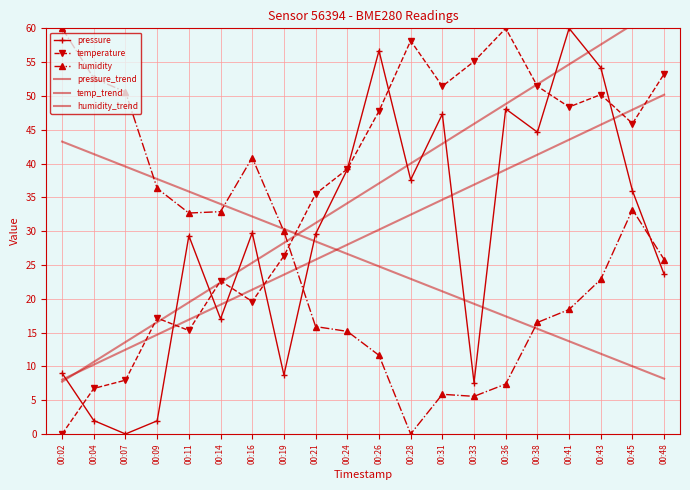

Reading left to right, what are all the values shown in this chart?

pressure: 00:02=9.0	00:04=2.0	00:07=0.0	00:09=1.9	00:11=29.3	00:14=17.0	00:16=29.8	00:19=8.7	00:21=29.6	00:24=39.1	00:26=56.7	00:28=37.6	00:31=47.3	00:33=7.6	00:36=48.1	00:38=44.6	00:41=60.0	00:43=54.2	00:45=36.0	00:48=23.6
temperature: 00:02=0.0	00:04=6.7	00:07=8.0	00:09=17.1	00:11=15.3	00:14=22.7	00:16=19.6	00:19=26.3	00:21=35.5	00:24=39.2	00:26=47.8	00:28=58.2	00:31=51.4	00:33=55.1	00:36=60.0	00:38=51.4	00:41=48.4	00:43=50.2	00:45=45.9	00:48=53.3
humidity: 00:02=60.0	00:04=52.6	00:07=50.6	00:09=36.3	00:11=32.7	00:14=32.9	00:16=40.9	00:19=29.9	00:21=15.9	00:24=15.2	00:26=11.6	00:28=0.0	00:31=5.9	00:33=5.6	00:36=7.4	00:38=16.5	00:41=18.4	00:43=22.9	00:45=33.2	00:48=25.8
pressure_trend: 00:02=8.0	00:04=10.3	00:07=12.5	00:09=14.7	00:11=16.9	00:14=19.1	00:16=21.3	00:19=23.6	00:21=25.8	00:24=28.0	00:26=30.2	00:28=32.4	00:31=34.7	00:33=36.9	00:36=39.1	00:38=41.3	00:41=43.5	00:43=45.7	00:45=48.0	00:48=50.2
temp_trend: 00:02=7.7	00:04=10.7	00:07=13.6	00:09=16.5	00:11=19.5	00:14=22.4	00:16=25.3	00:19=28.3	00:21=31.2	00:24=34.1	00:26=37.1	00:28=40.0	00:31=42.9	00:33=45.9	00:36=48.8	00:38=51.7	00:41=54.7	00:43=57.6	00:45=60.5	00:48=63.5
humidity_trend: 00:02=43.2	00:04=41.4	00:07=39.6	00:09=37.7	00:11=35.9	00:14=34.0	00:16=32.2	00:19=30.3	00:21=28.5	00:24=26.6	00:26=24.8	00:28=22.9	00:31=21.1	00:33=19.2	00:36=17.4	00:38=15.6	00:41=13.7	00:43=11.9	00:45=10.0	00:48=8.2